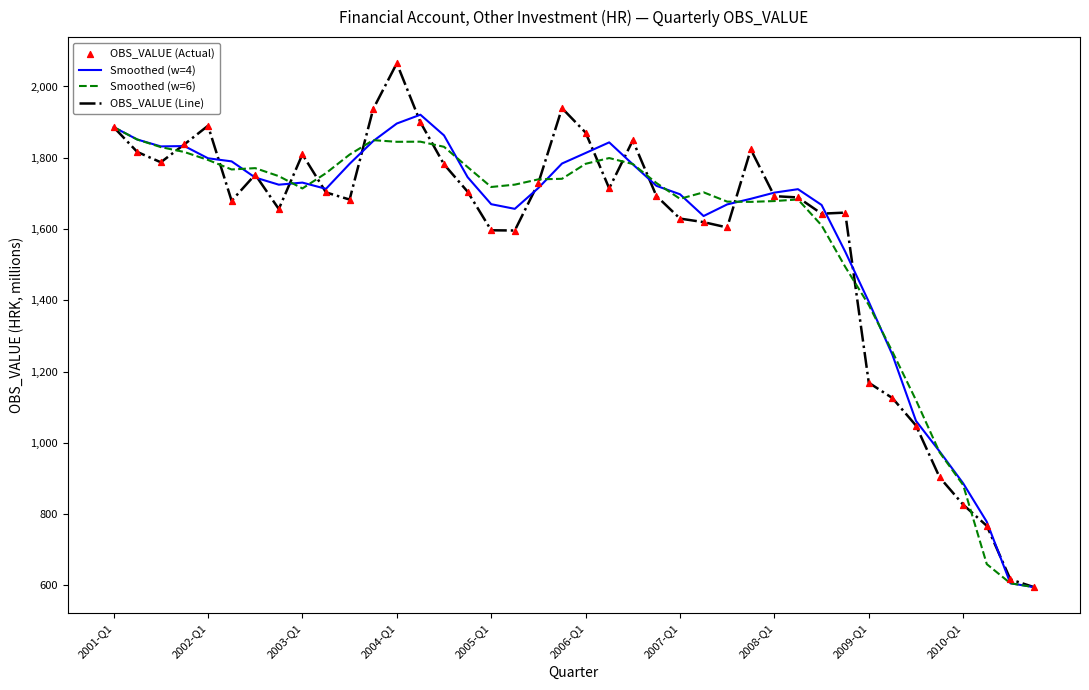

What is the smallest value displayed?

594.8